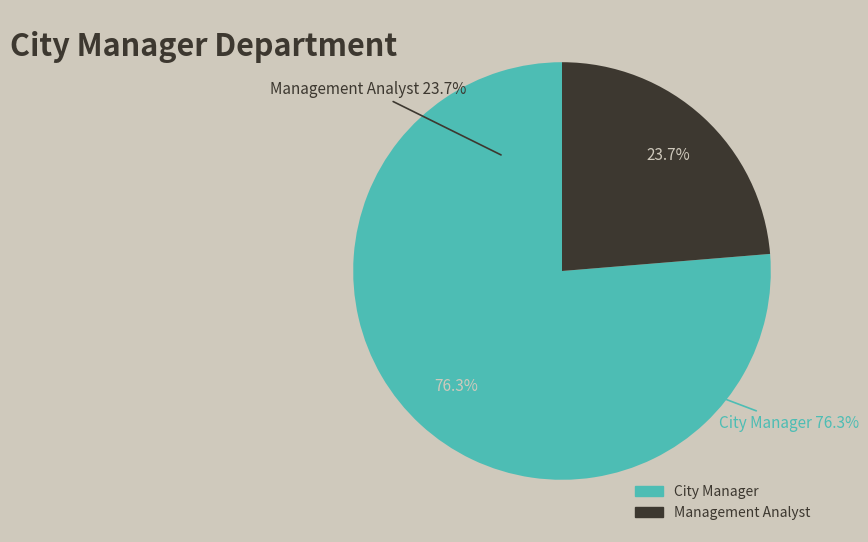

What percentage do City Manager and Management Analyst together represent?

100.0%